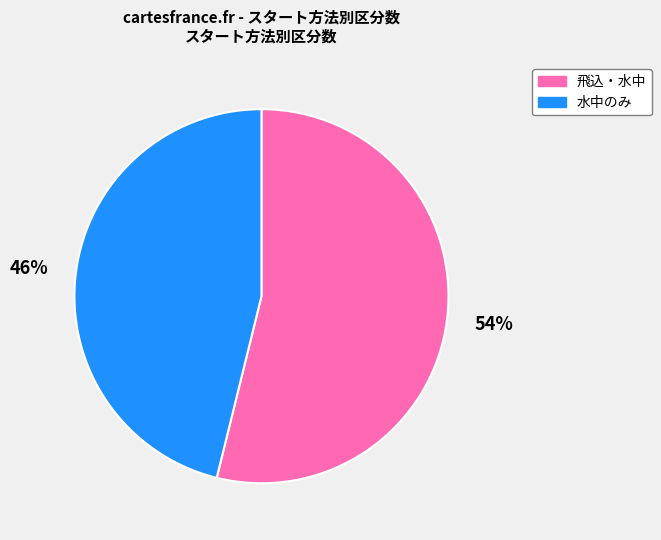

Do 飛込・水中 and 水中のみ together represent more than half of the pie?

Yes